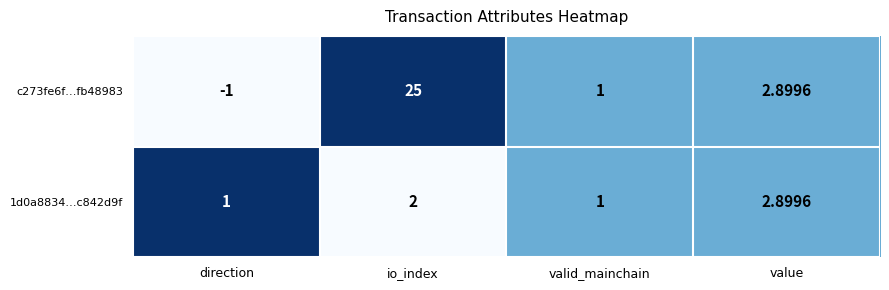

Rank the series by their maximum value, from highest to lowest.

c273fe6f…fb48983, 1d0a8834…c842d9f